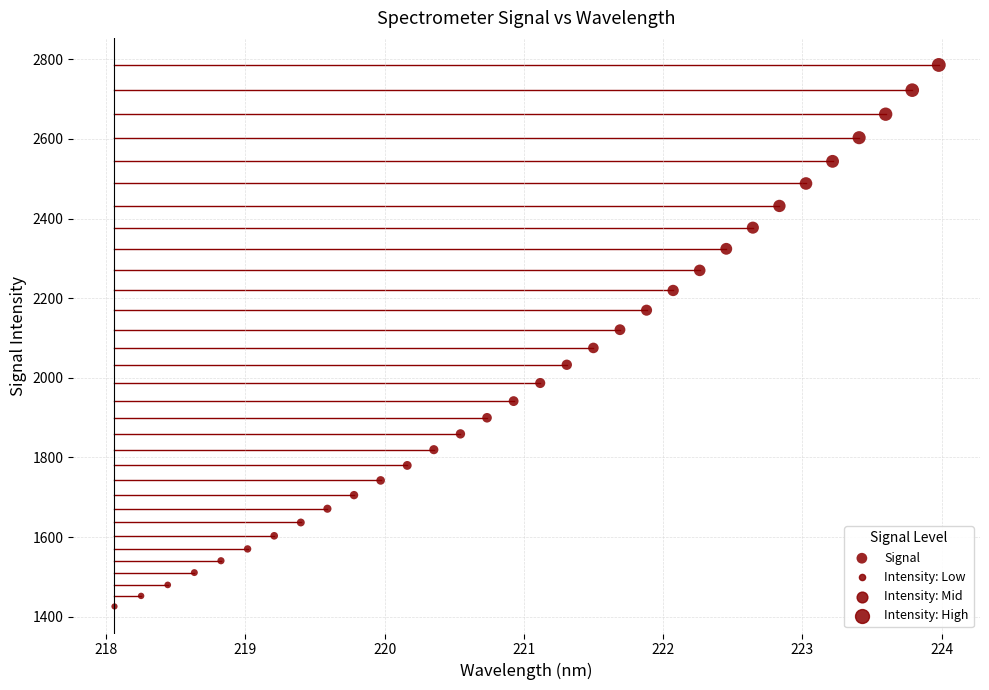

What is the range of X values (max minus min)?

5.9